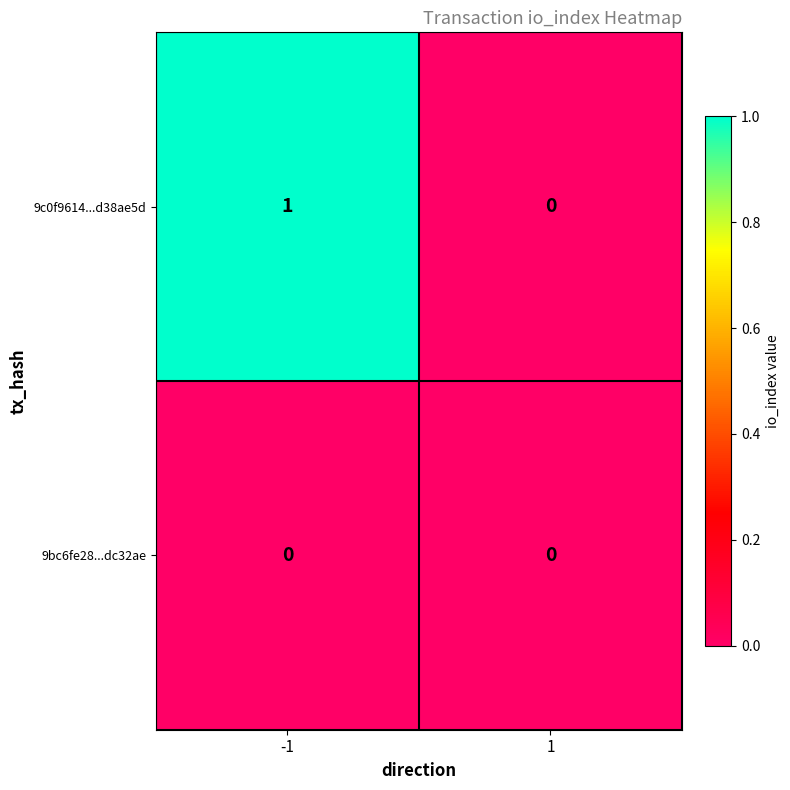

List the series in order of their peak value, lowest first.

9bc6fe28...dc32ae, 9c0f9614...d38ae5d